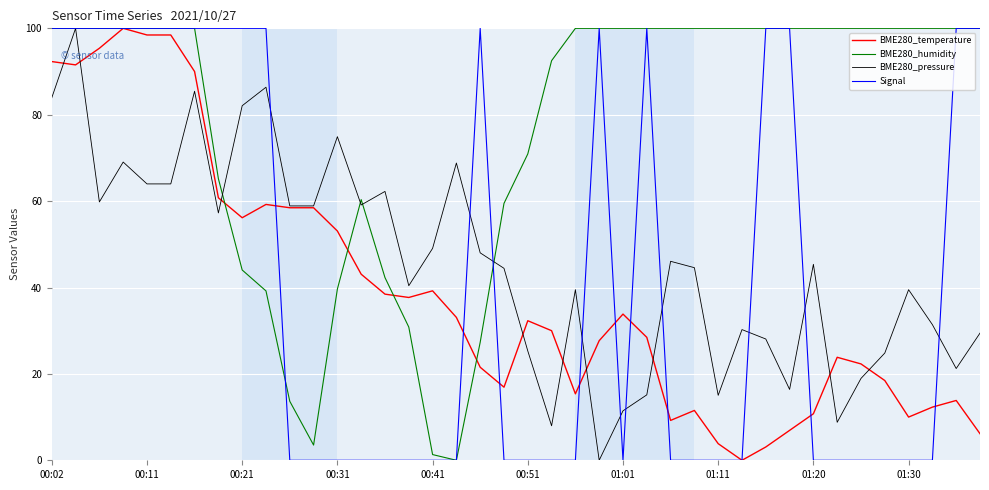

Which series has the largest total across all categories?

BME280_humidity